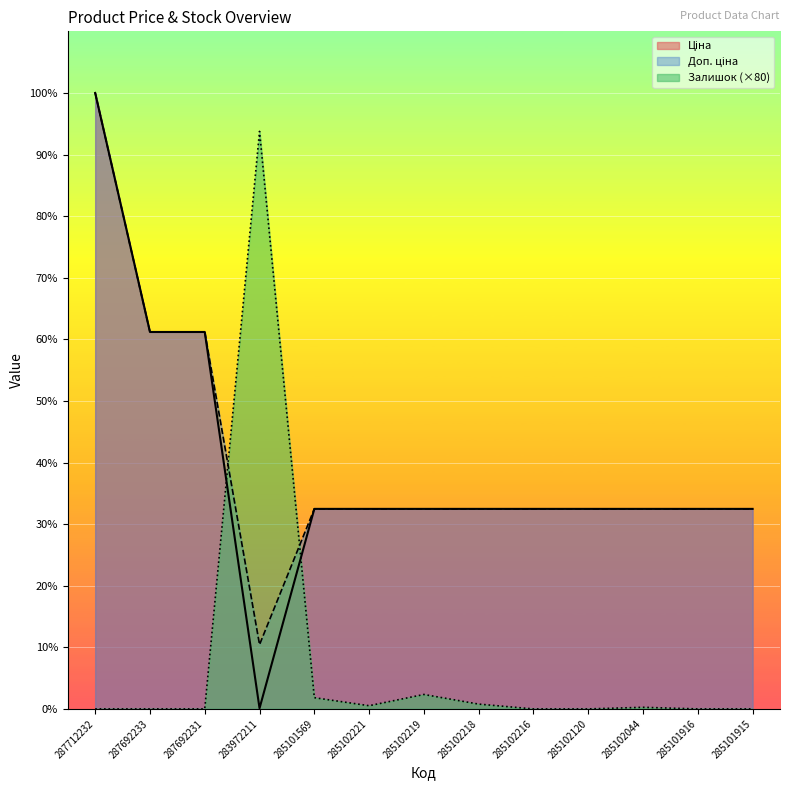

At which category does Залишок reach its first local valley?

285102221